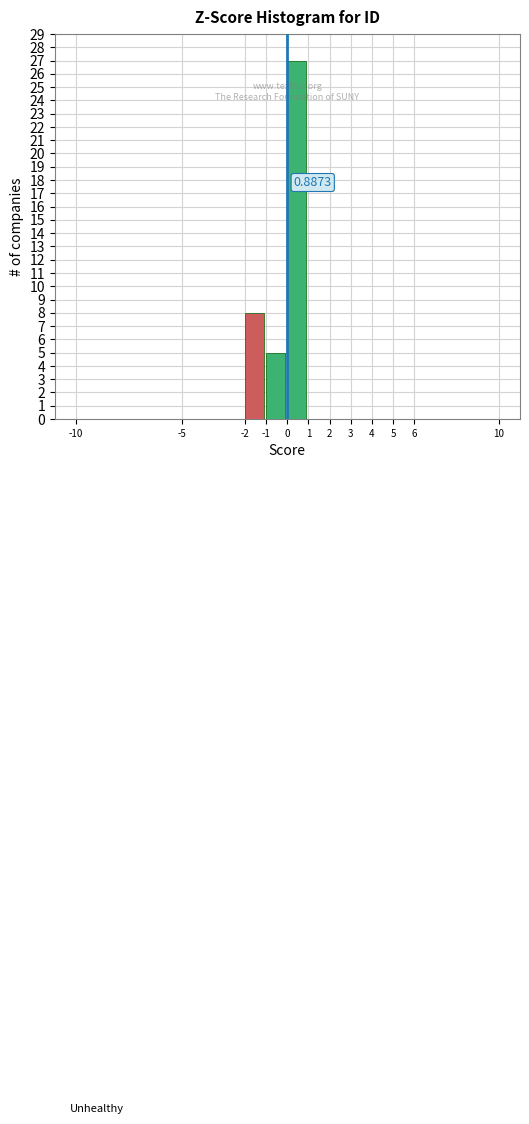

Which range on the x-axis has the tallest bar?

0 to 1